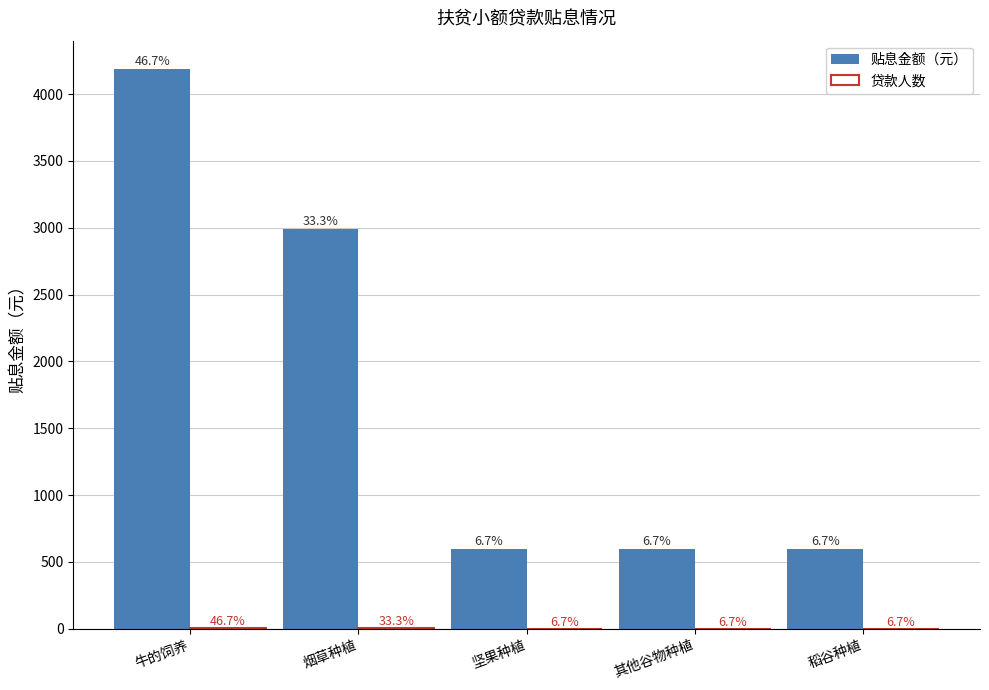

What is the spread (max minus min) of values at 稻谷种植?

597.6